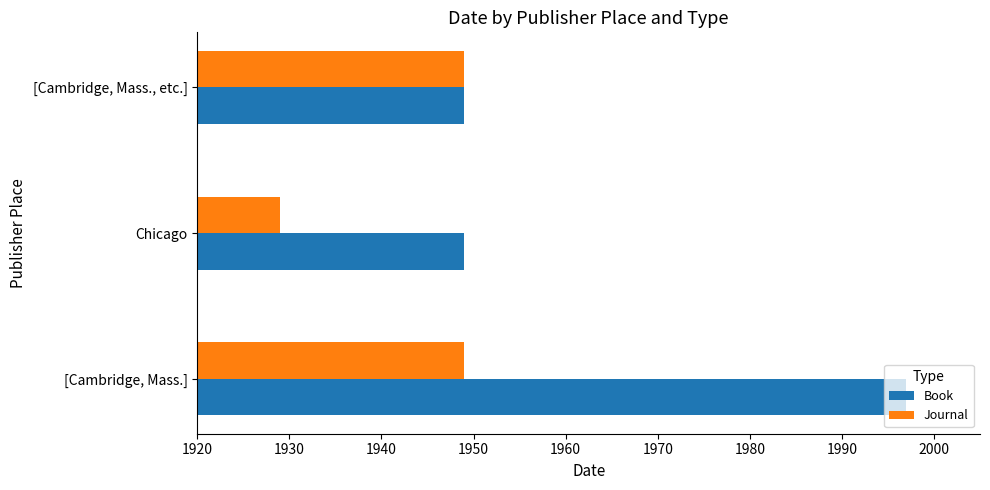

How many categories are shown in the chart?

3